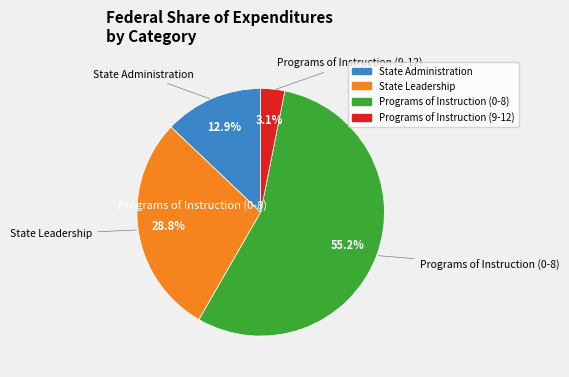

Do Programs of Instruction (0-8) and Programs of Instruction (9-12) together represent more than half of the pie?

Yes